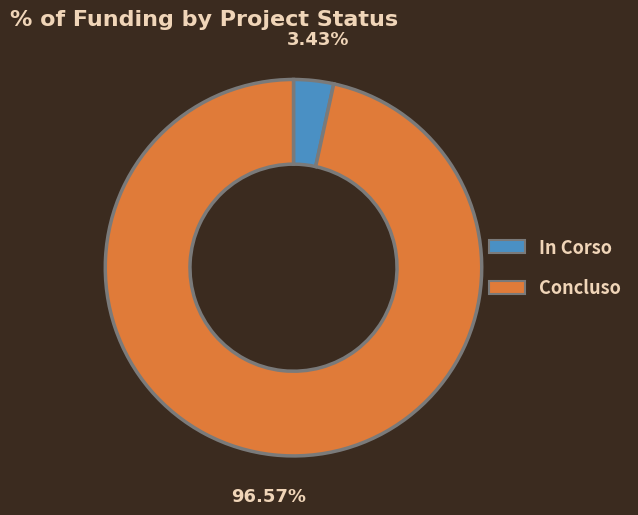

To the nearest percent, what is the average slice percentage?

50%